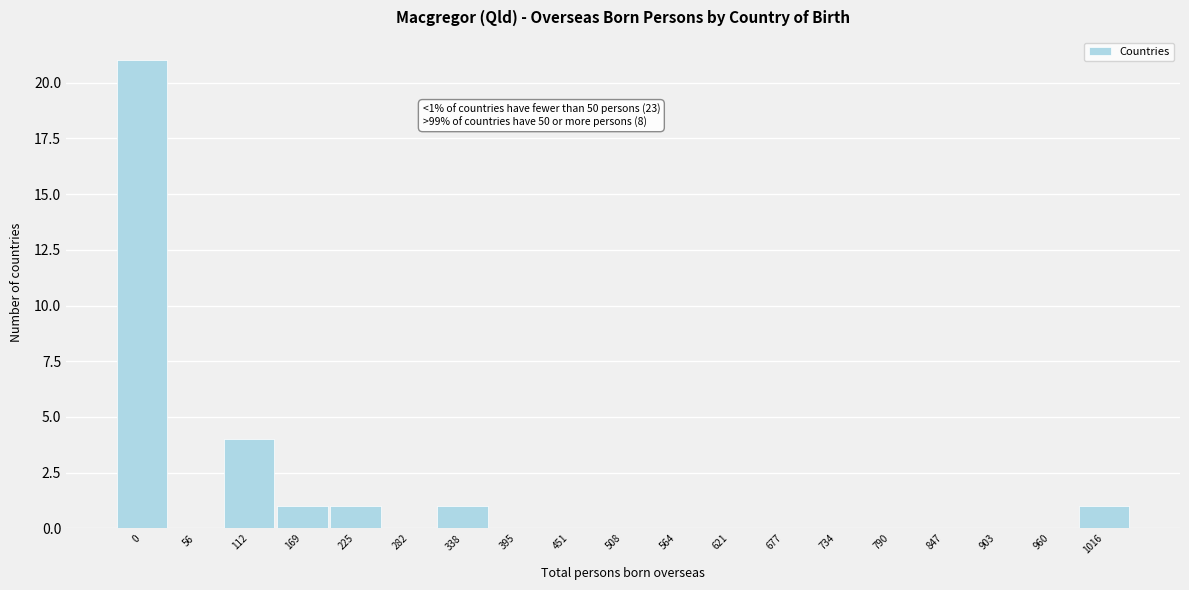

Reading left to right, what are all the values shown in this chart?

0=21	56=0	112=4	169=1	225=1	282=0	338=1	395=0	451=0	508=0	564=0	621=0	677=0	734=0	790=0	847=0	903=0	960=0	1016=1